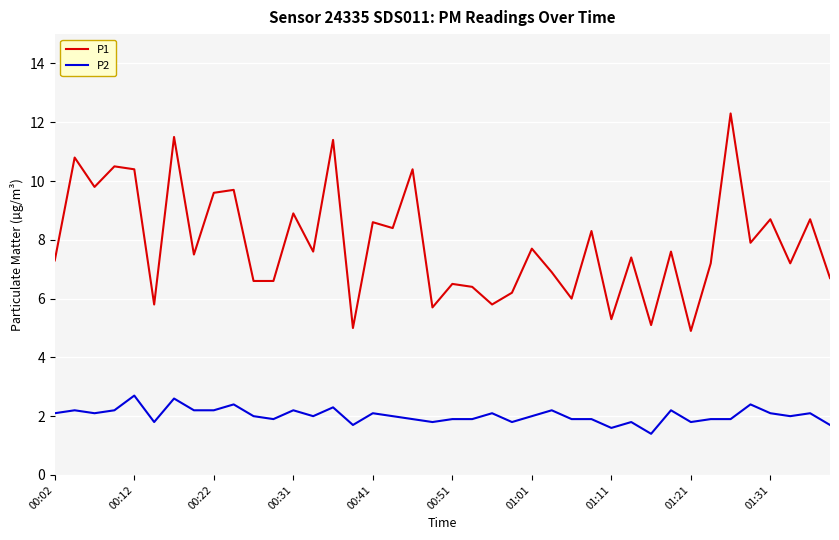

List the series in order of their peak value, highest first.

P1, P2